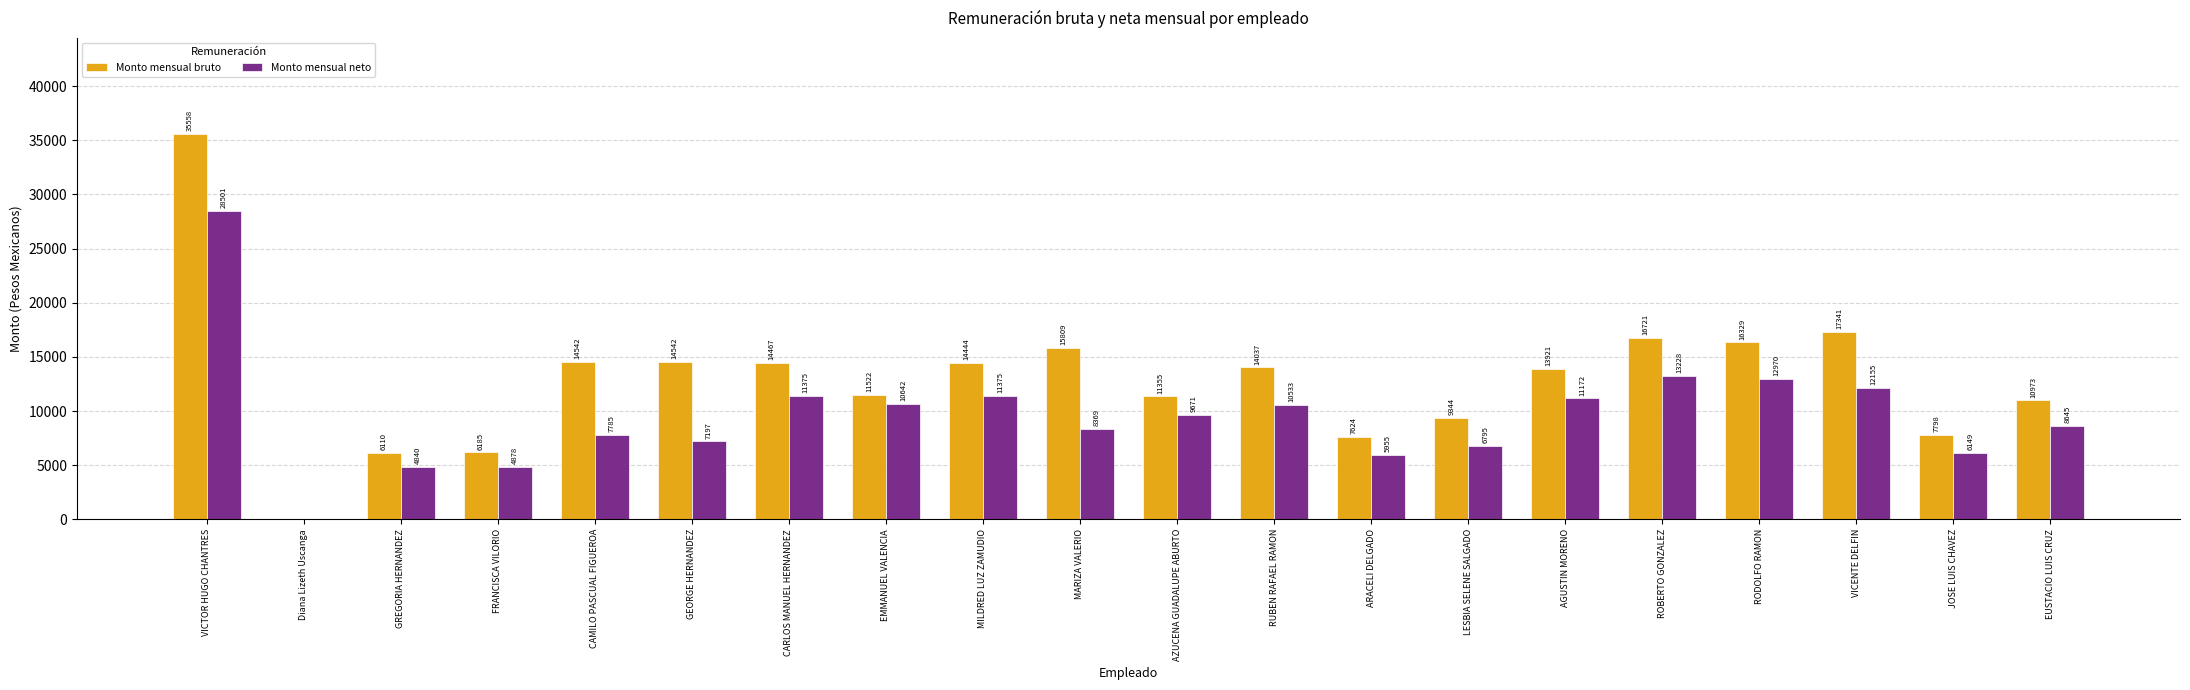

What is the average value of the Monto mensual bruto series?

12931.5